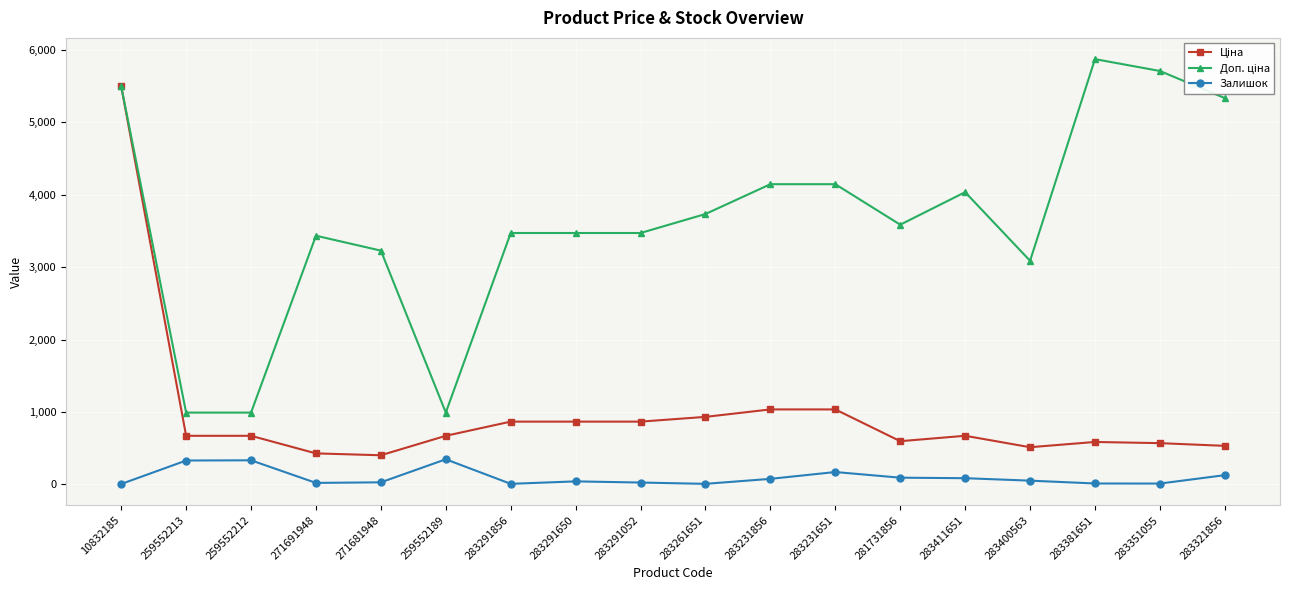

Where is Залишок nearest to the value 177?

283231651